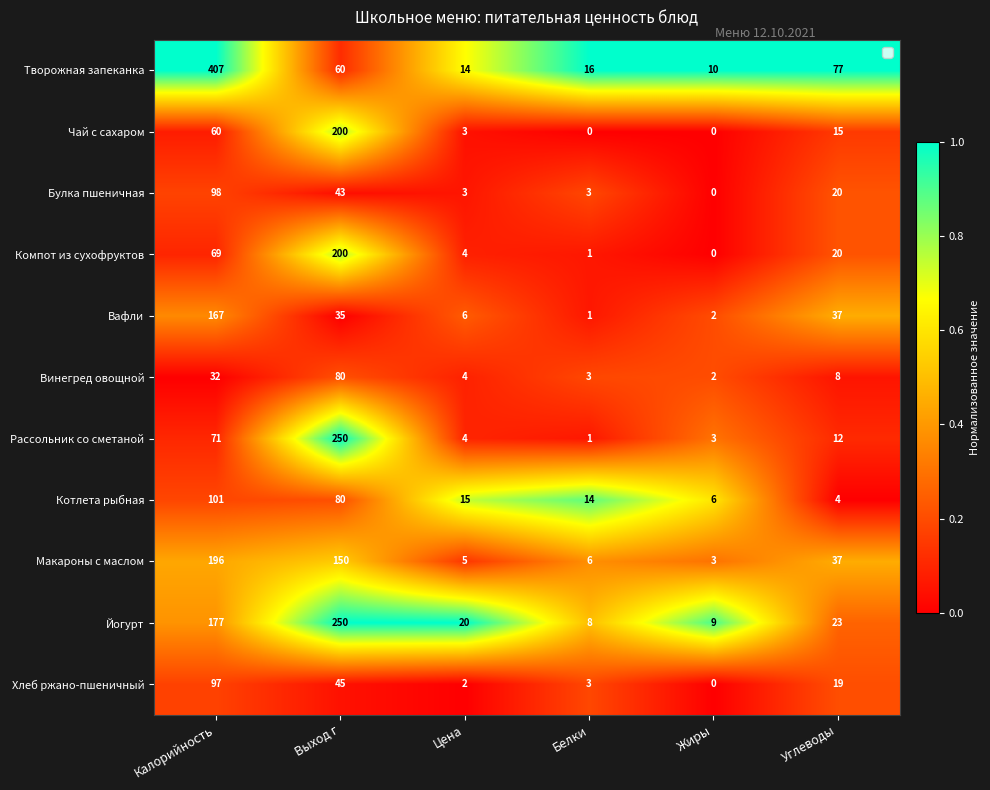

What is the spread (max minus min) of values at Жиры?

10